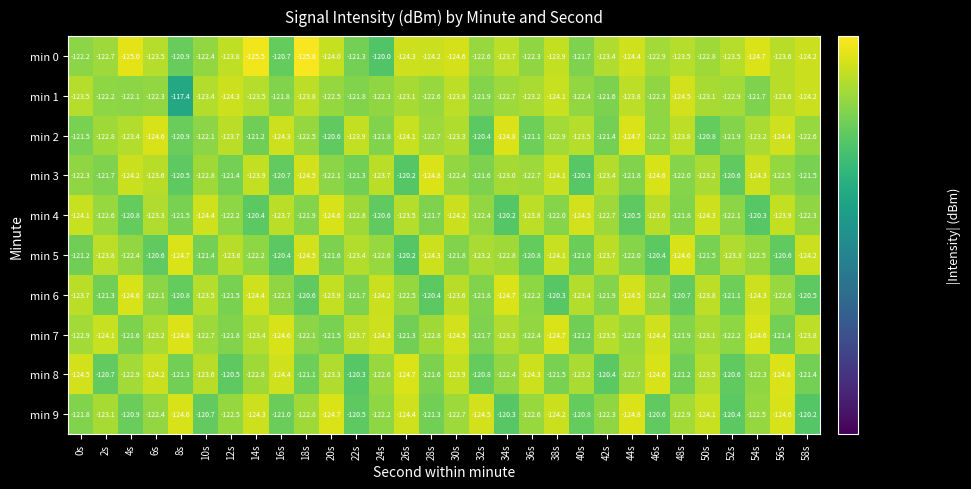

What is the difference between the min 6 values at 24s and 8s?

3.4